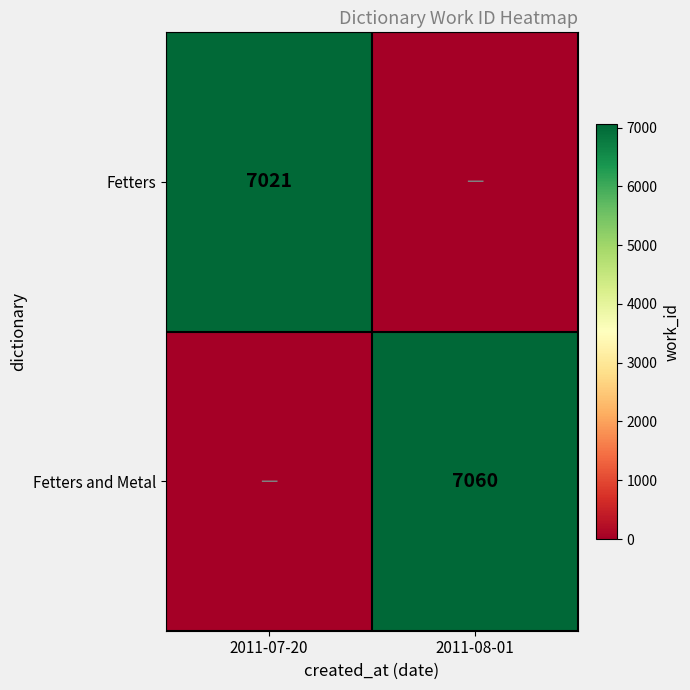

The Fetters series shows 12221 at 2011-07-20. True or false?

False